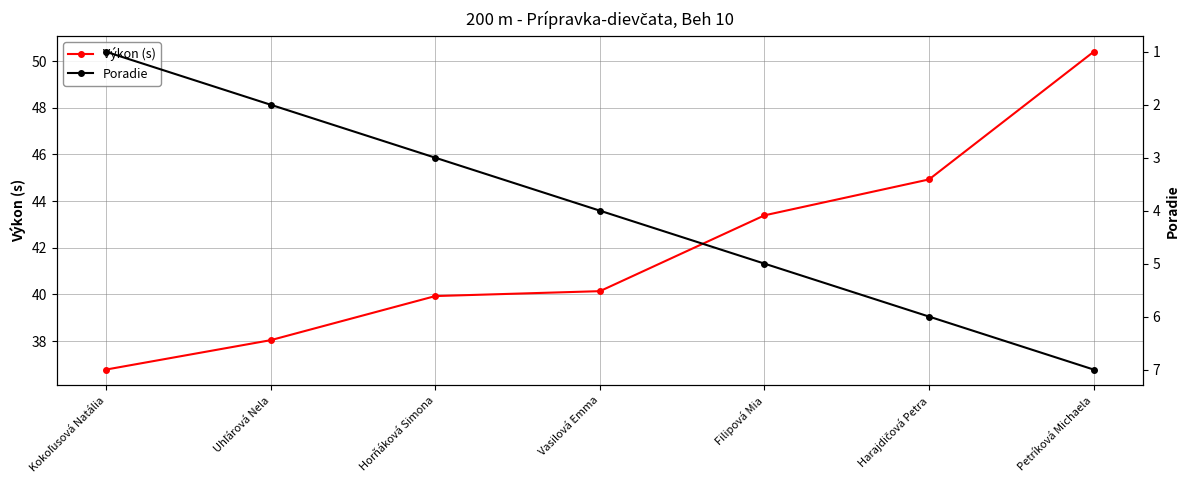

Reading right to left, transcribe all the data shown in this chart.

Výkon (s): Petríková Michaela=50.4	Harajdičová Petra=44.9	Filipová Mia=43.4	Vasilová Emma=40.1	Horňáková Simona=39.9	Uhľárová Nela=38.0	Kokoľusová Natália=36.8
Poradie: Petríková Michaela=7.0	Harajdičová Petra=6.0	Filipová Mia=5.0	Vasilová Emma=4.0	Horňáková Simona=3.0	Uhľárová Nela=2.0	Kokoľusová Natália=1.0